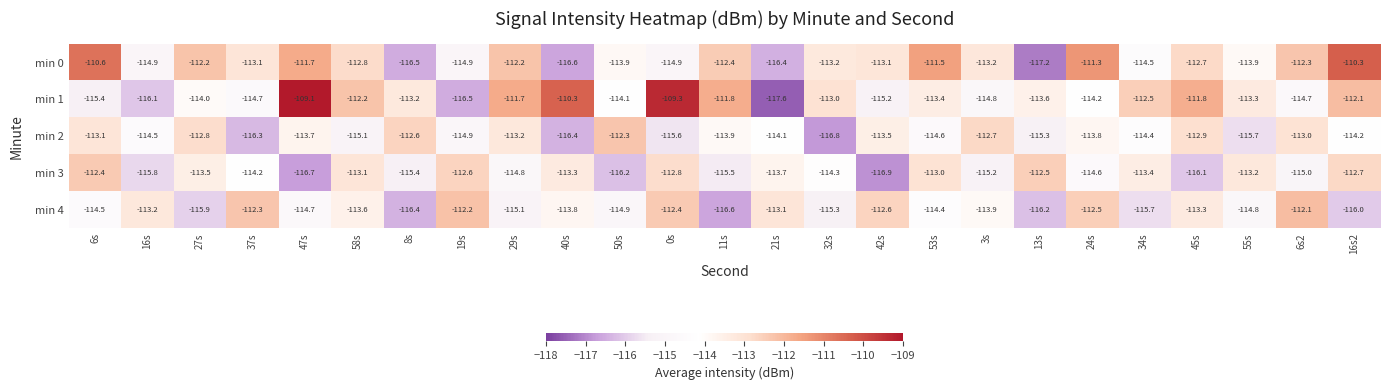

True or false: min 0 has a value of -111.3 at 24s.

True